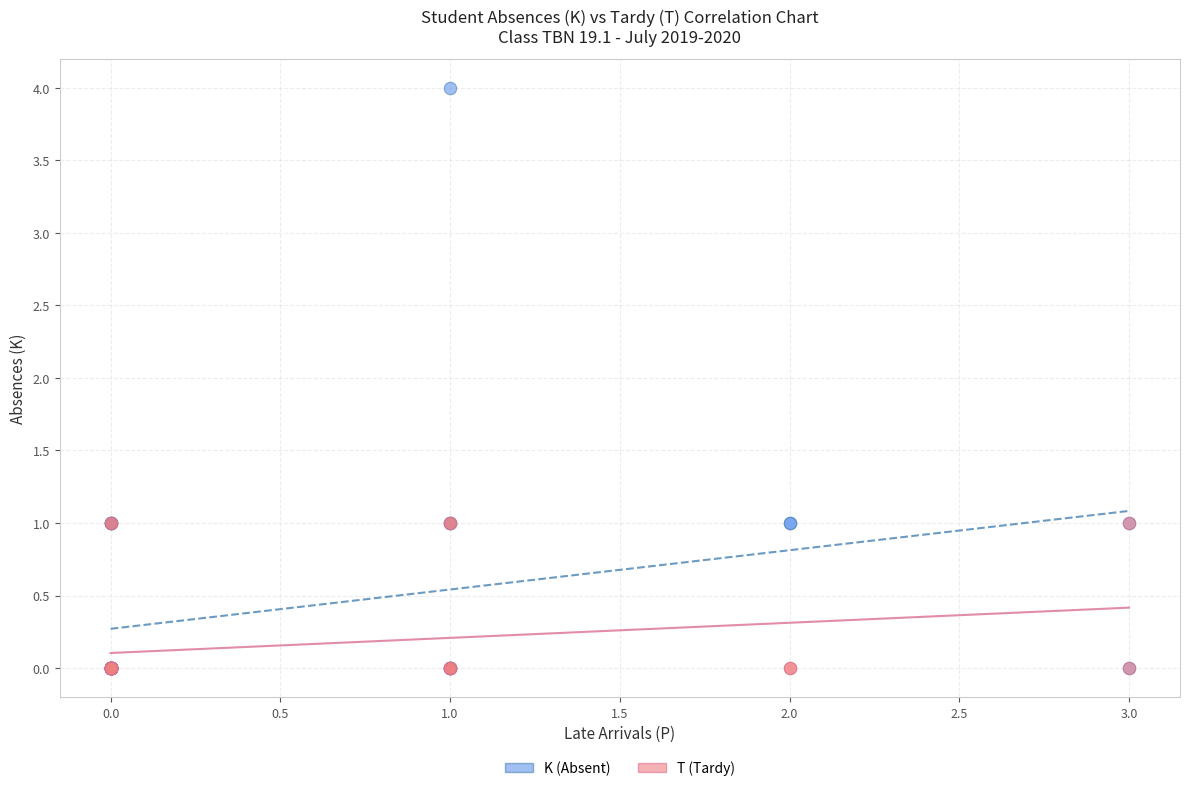

Which series has the largest Y range (max minus min)?

K (Absent)